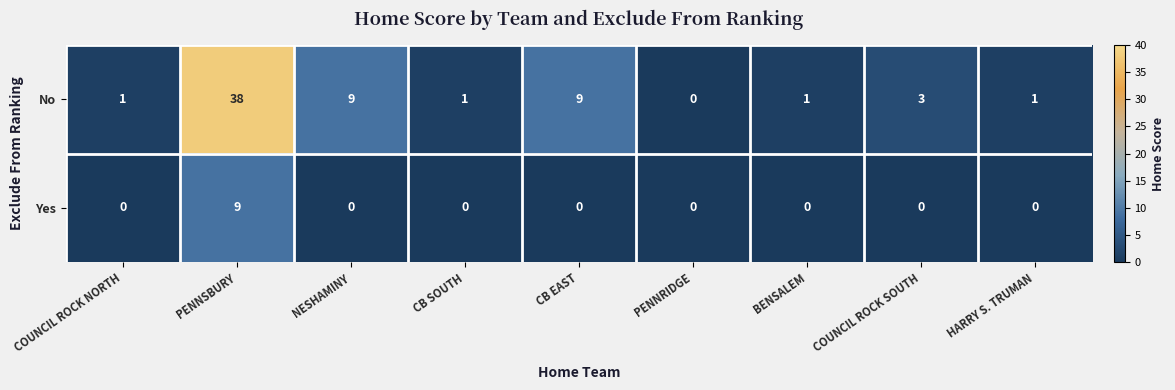

What is the spread (max minus min) of values at BENSALEM?

1